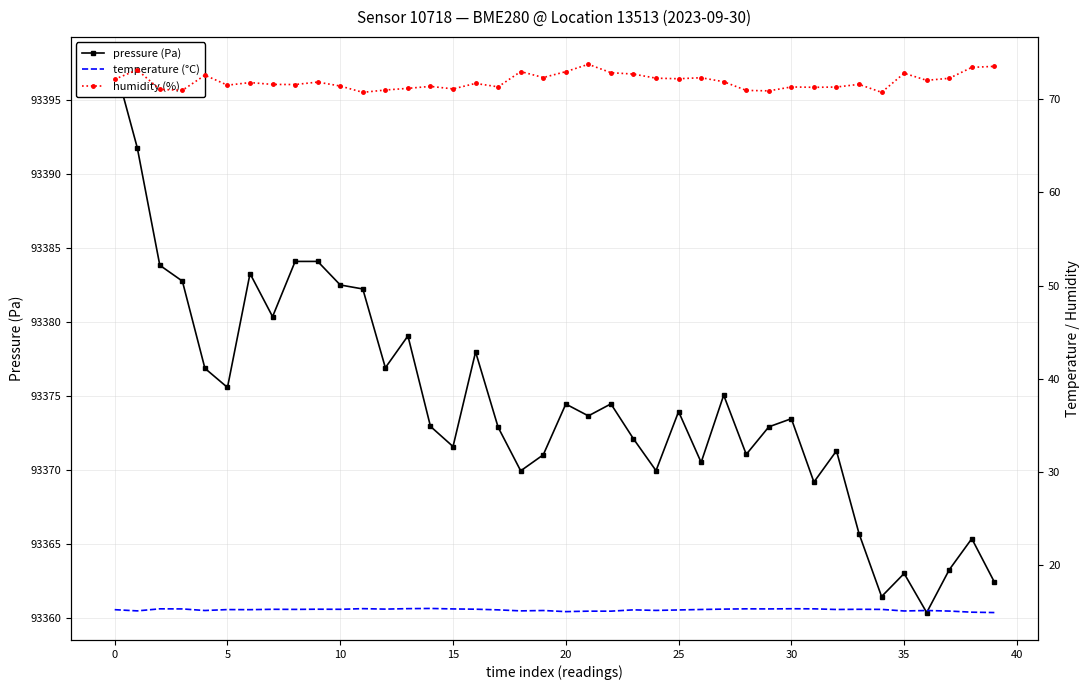

How many interior local peaks does the temperature (°C) series have?

12